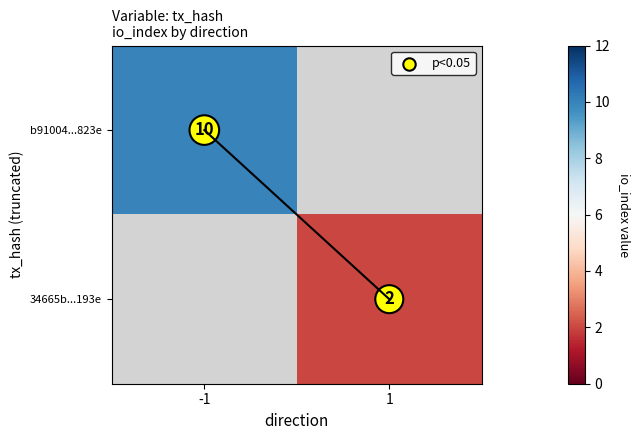

The b91004...823e series shows 10 at -1. True or false?

True